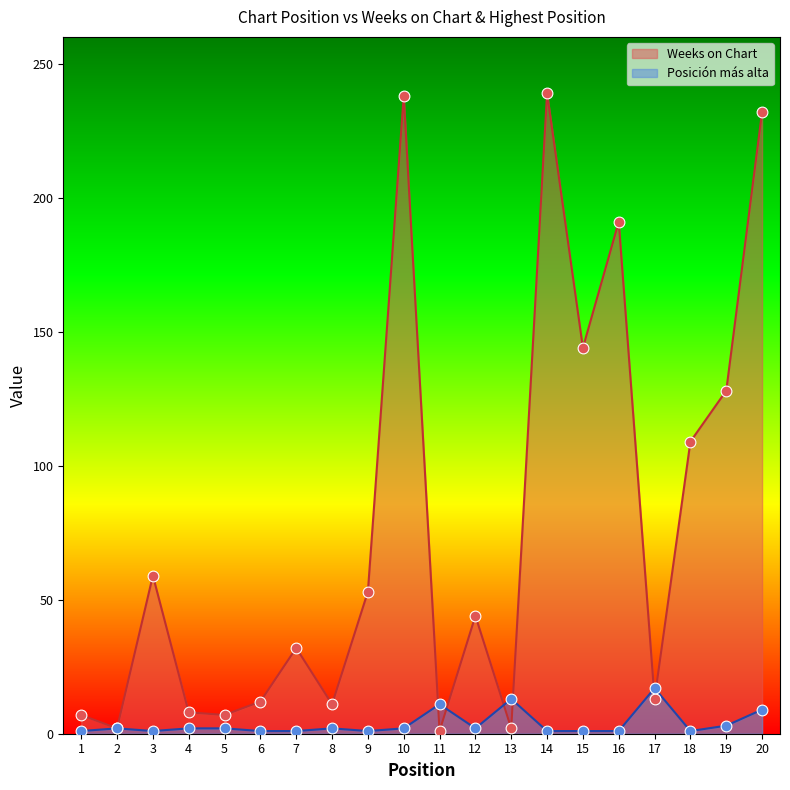

What are all the series names shown in the legend?

Weeks on Chart, Posición más alta